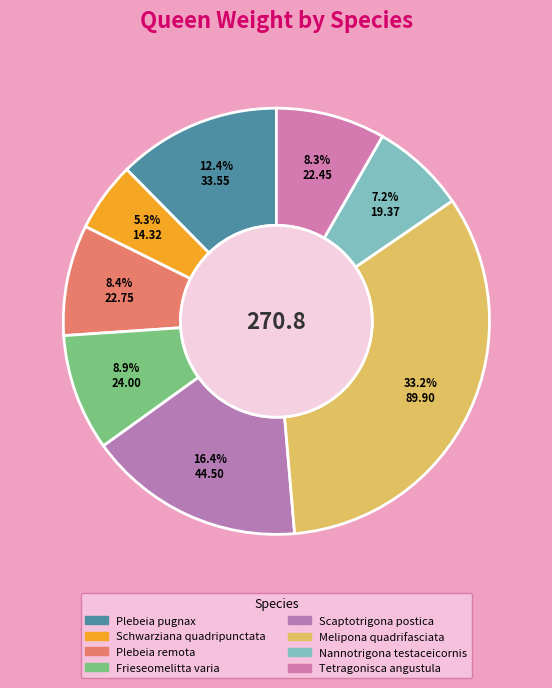

What is the change in value from Plebeia remota to Tetragonisca angustula?

-0.3